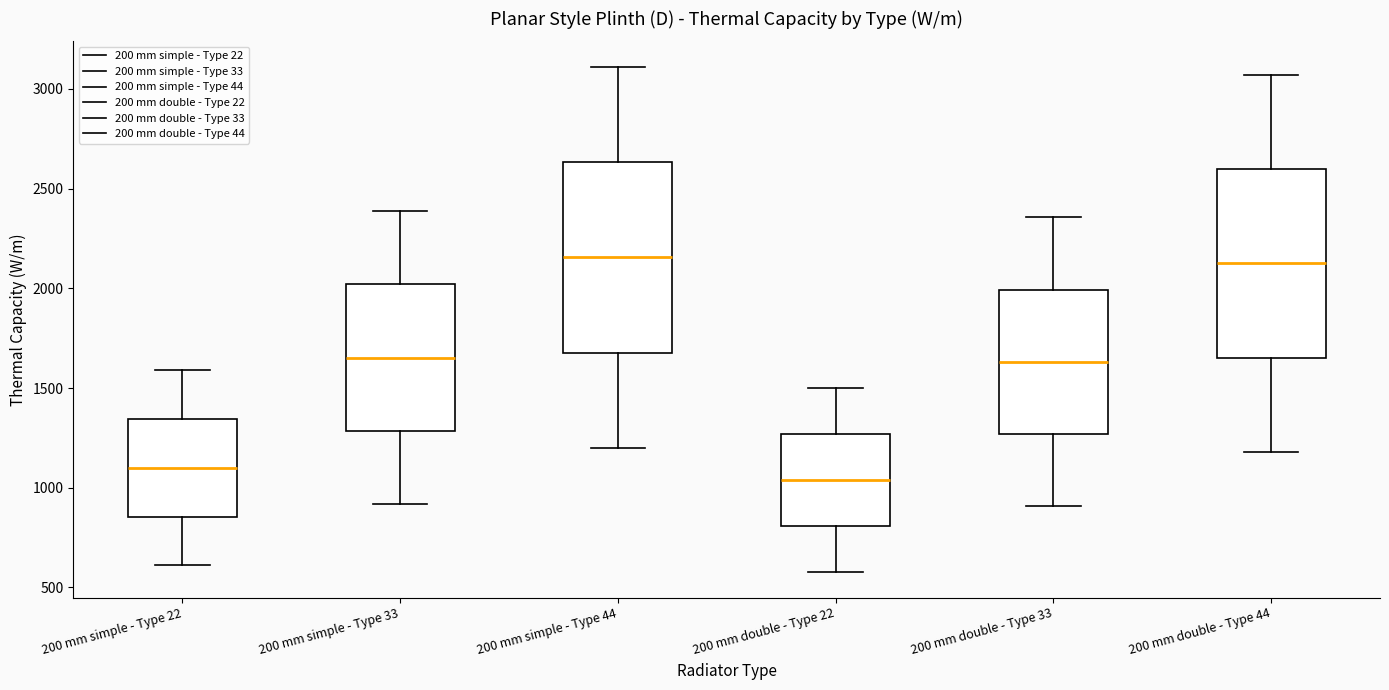

Reading left to right, transcribe this box plot: for each box, give where its median line is, the range the box spans, and where its two whiskers end, as read against the y-axis. The values are not printed on the chart, so give them approximately, as read against the axis.

200 mm simple - Type 22: median 1100, box 850 to 1350, whiskers 600 to 1600
200 mm simple - Type 33: median 1650, box 1300 to 2000, whiskers 900 to 2400
200 mm simple - Type 44: median 2150, box 1700 to 2650, whiskers 1200 to 3100
200 mm double - Type 22: median 1050, box 800 to 1250, whiskers 600 to 1500
200 mm double - Type 33: median 1650, box 1250 to 2000, whiskers 900 to 2350
200 mm double - Type 44: median 2150, box 1650 to 2600, whiskers 1200 to 3050